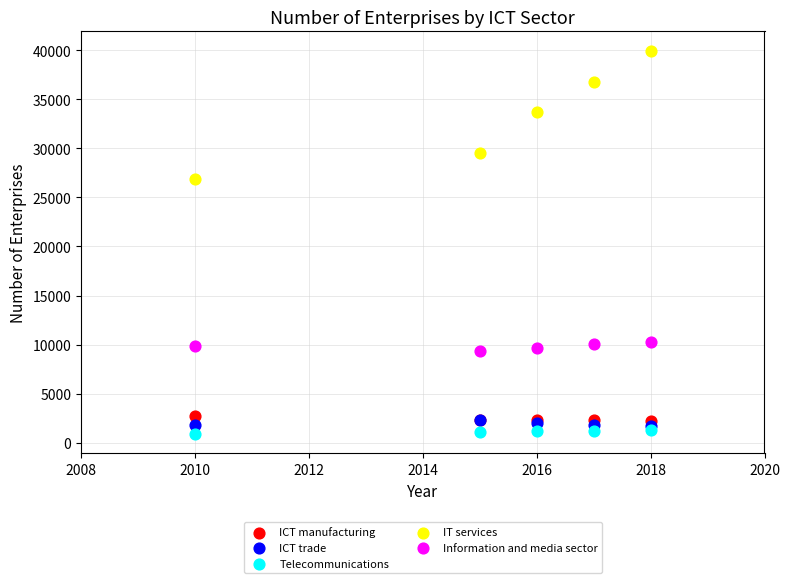

What are all the series names shown in the legend?

ICT manufacturing, ICT trade, Telecommunications, IT services, Information and media sector